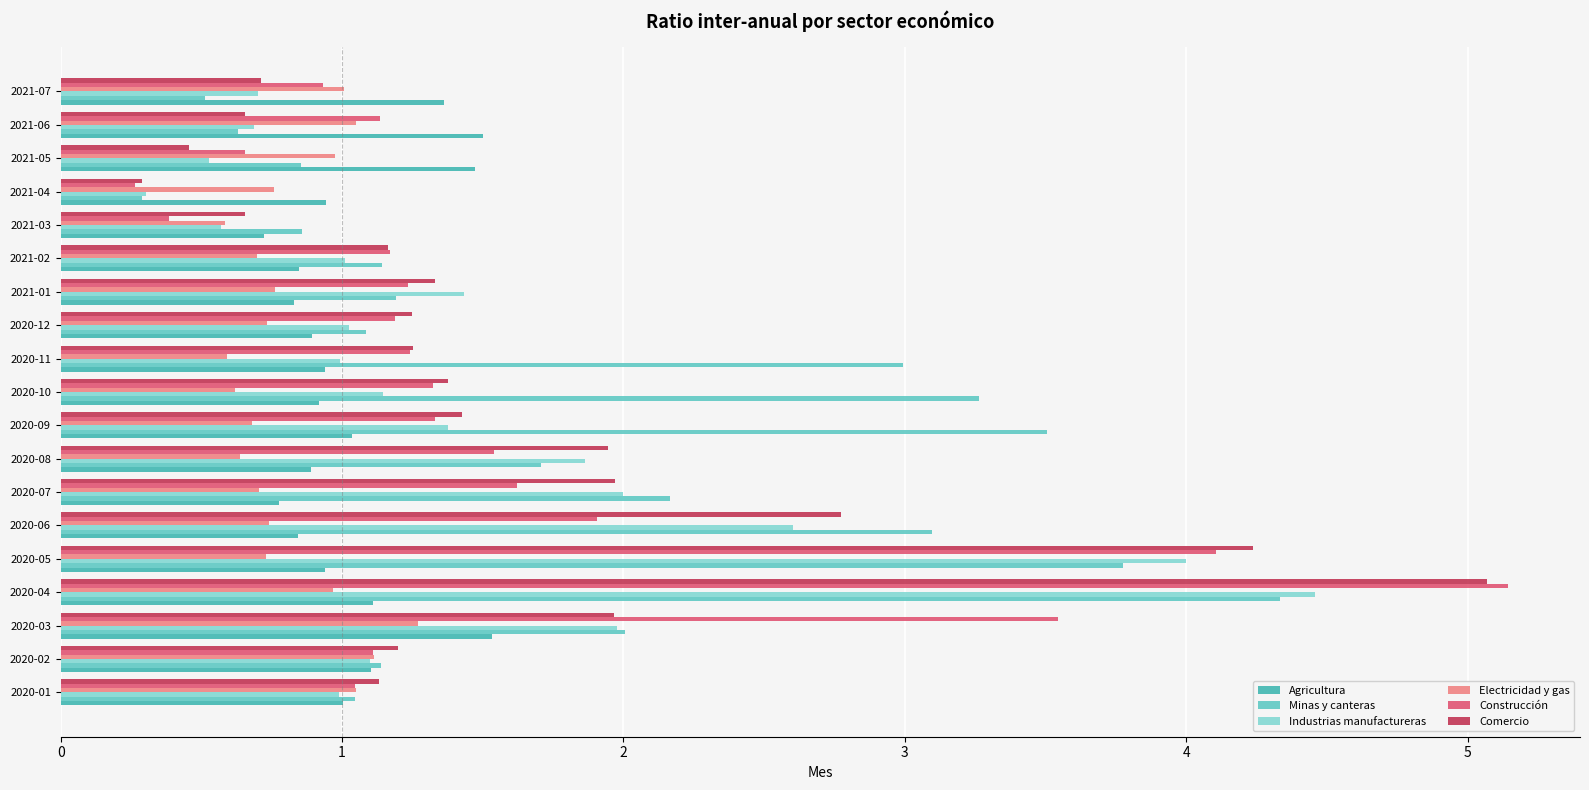

What are all the series names shown in the legend?

Agricultura, Minas y canteras, Industrias manufactureras, Electricidad y gas, Construcción, Comercio